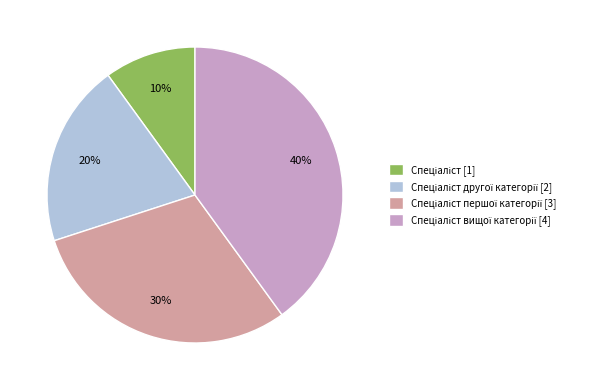

To the nearest percent, what is the average slice percentage?

25%